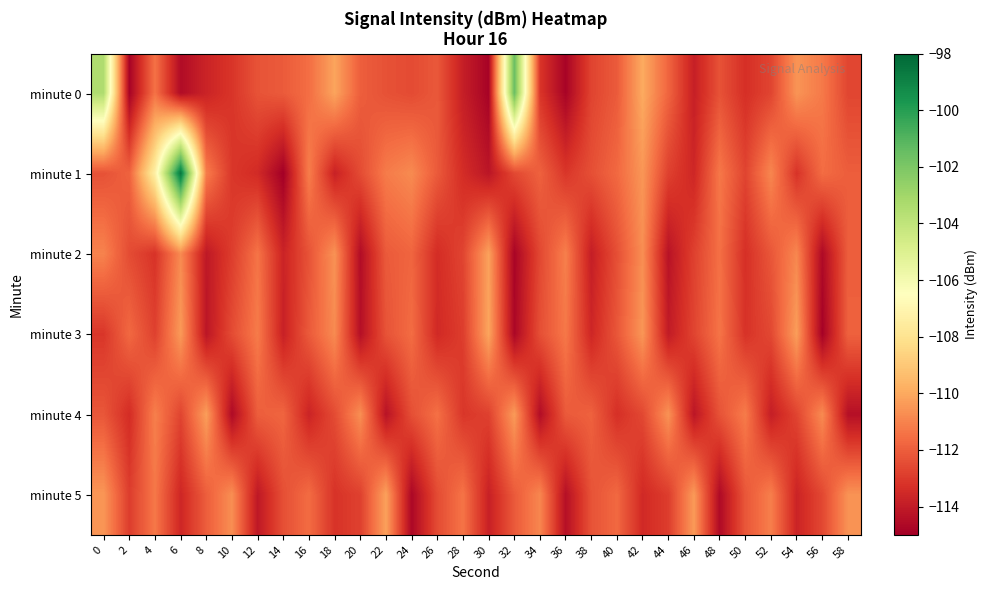

What is the difference between the highest and lowest values at 24?

3.9